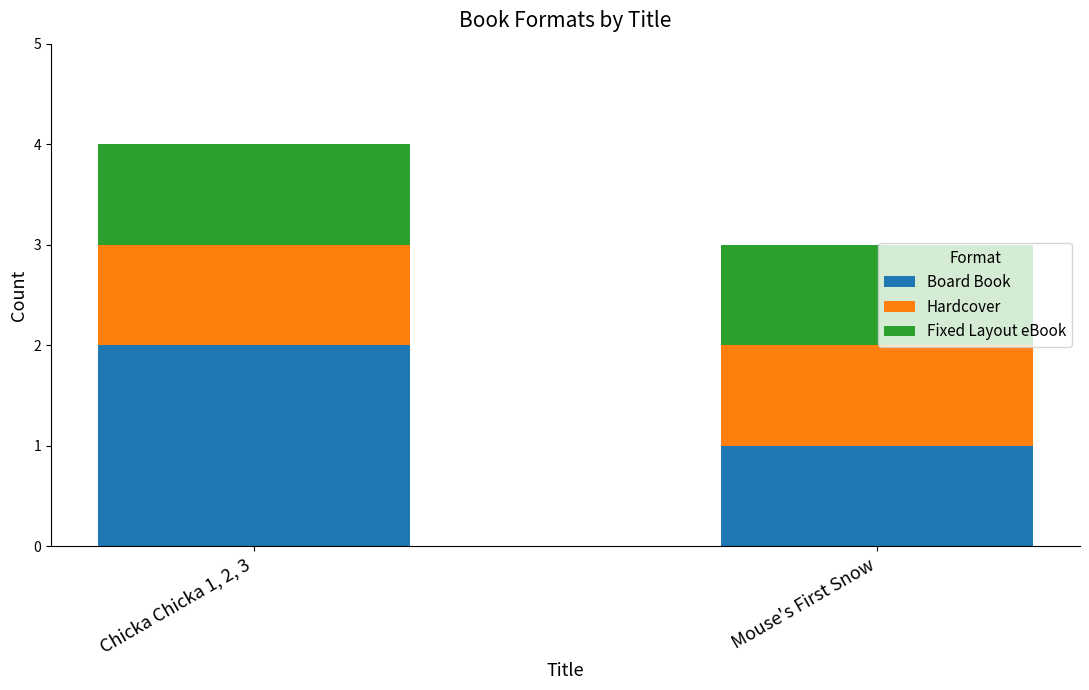

Rank the categories by Board Book value from lowest to highest.

Mouse's First Snow, Chicka Chicka 1, 2, 3